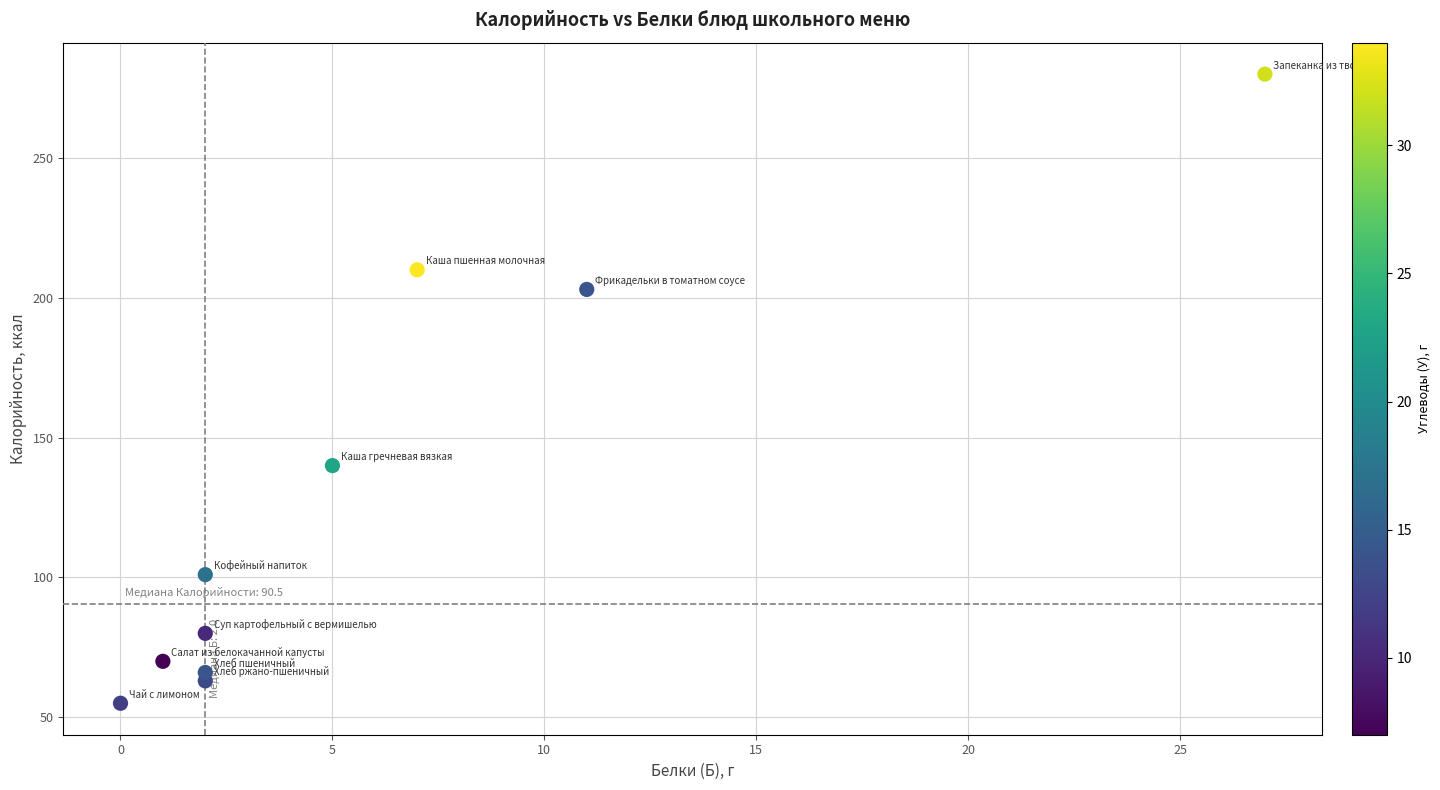

What Y value in the scatter plot is closest to 167?

140